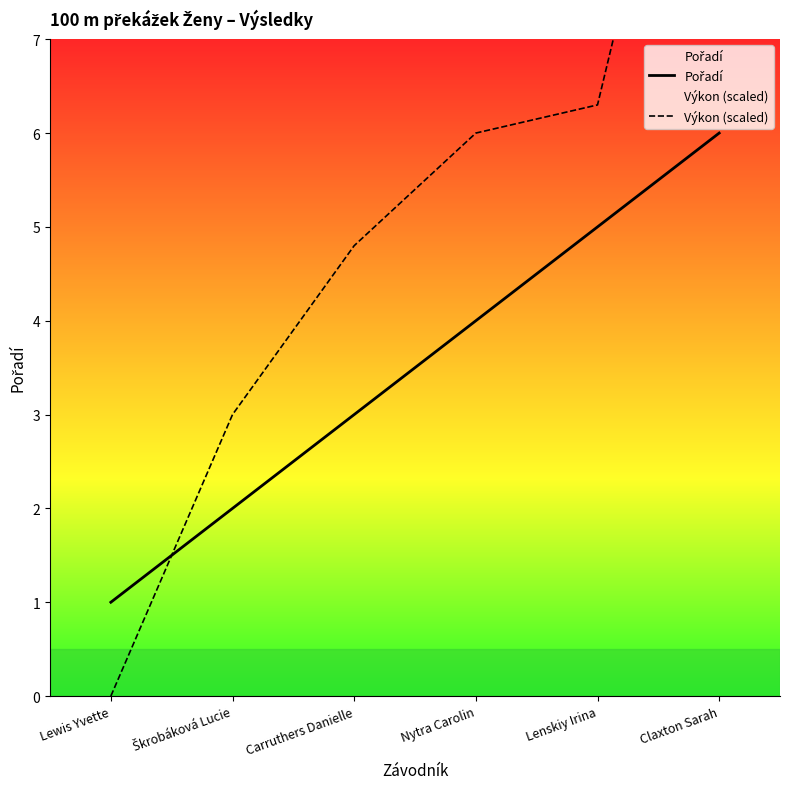

What is the sum of all Výkon (scaled) values?

31.8